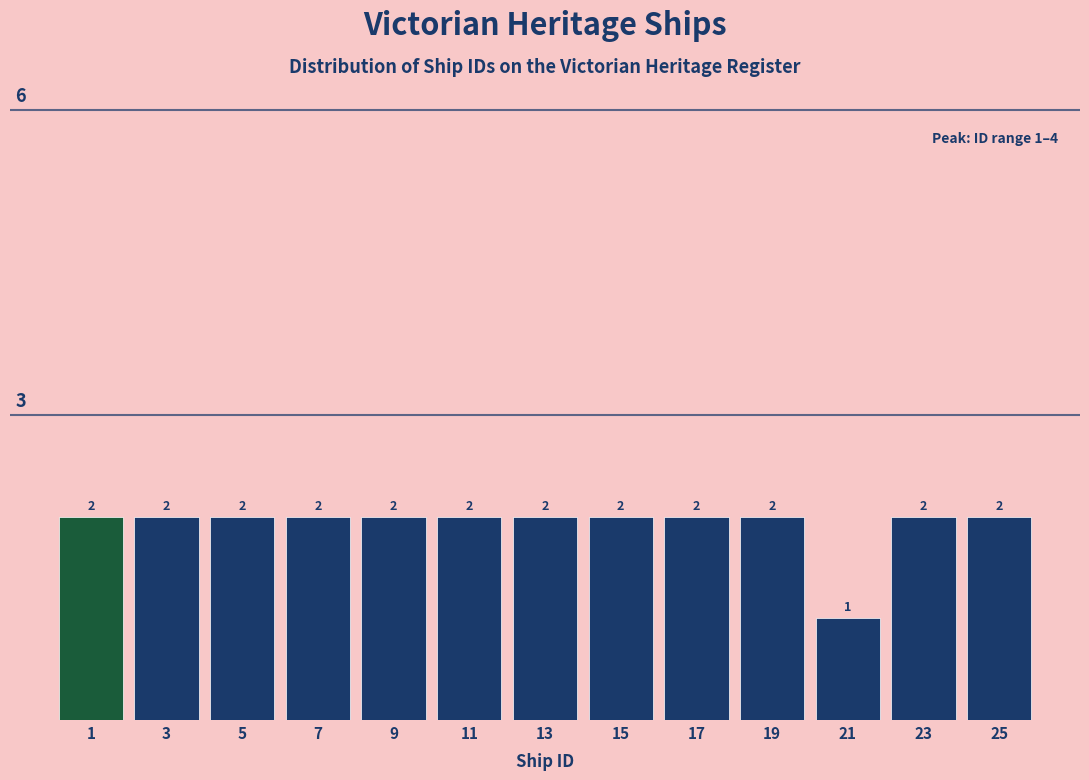

Reading left to right, extract all data points from this chart.

2	2	2	2	2	2	2	2	2	2	1	2	2